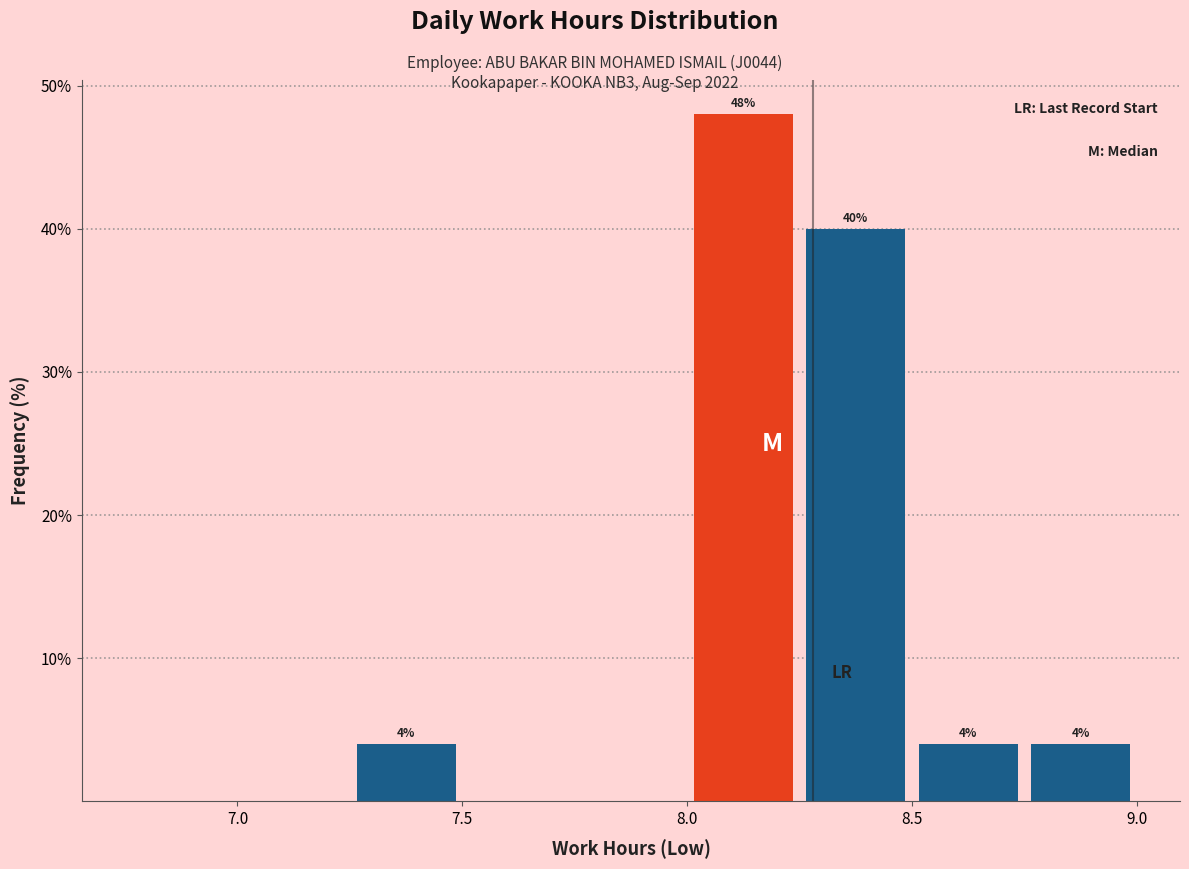

Over which range of the x-axis is the bar tallest?

8.00 to 8.25